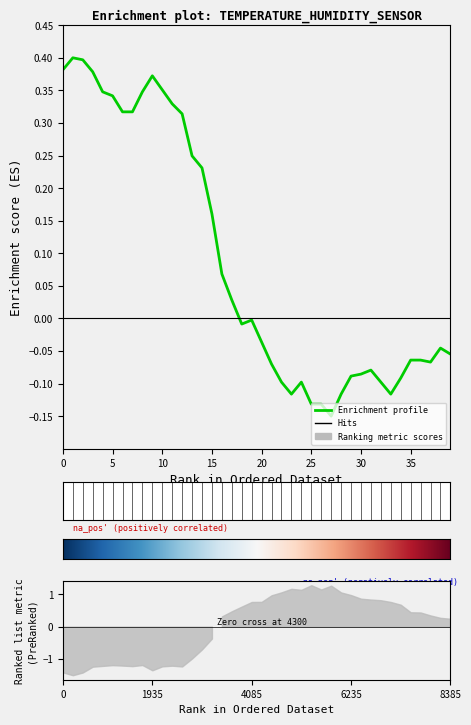

What is the value of the 26th point from the left?

-0.1